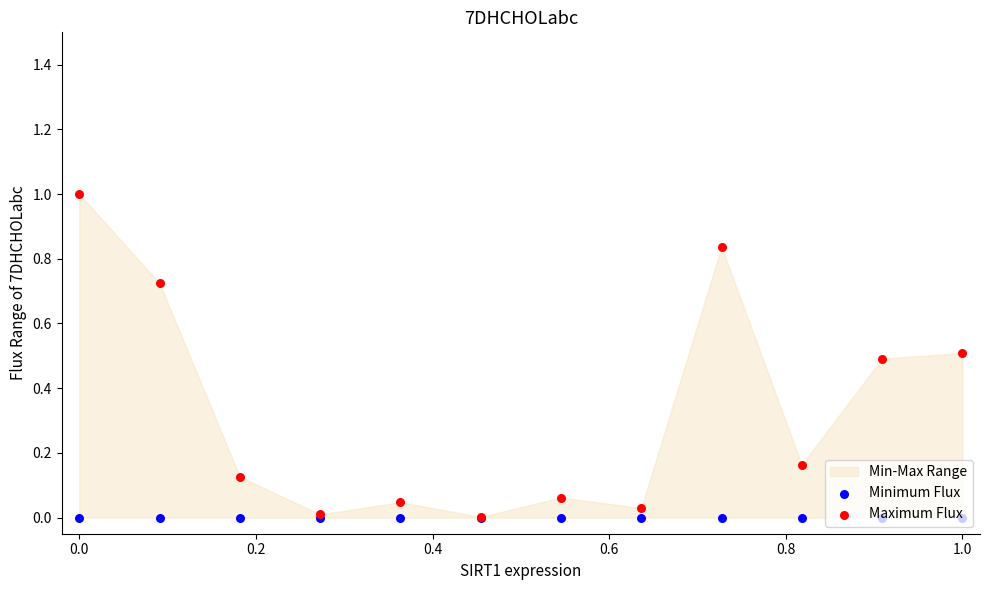

Which series contains the lowest Y value?

Minimum Flux